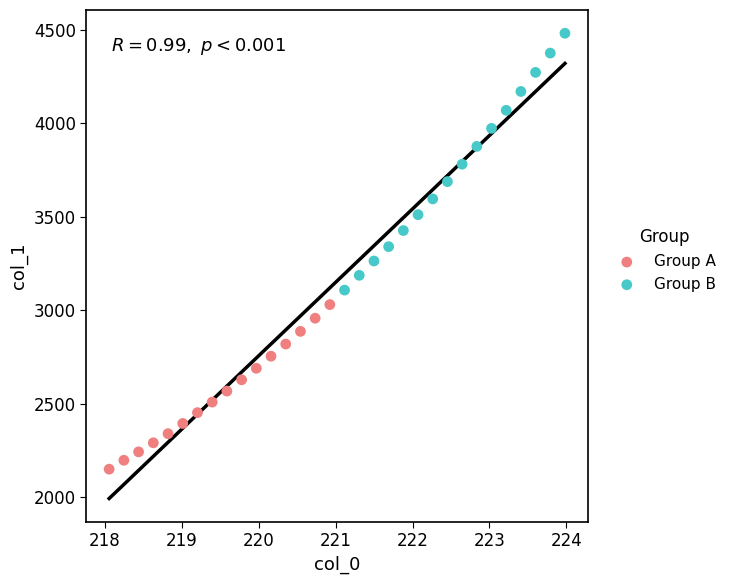

Which series has the widest spread of Y values?

Group B